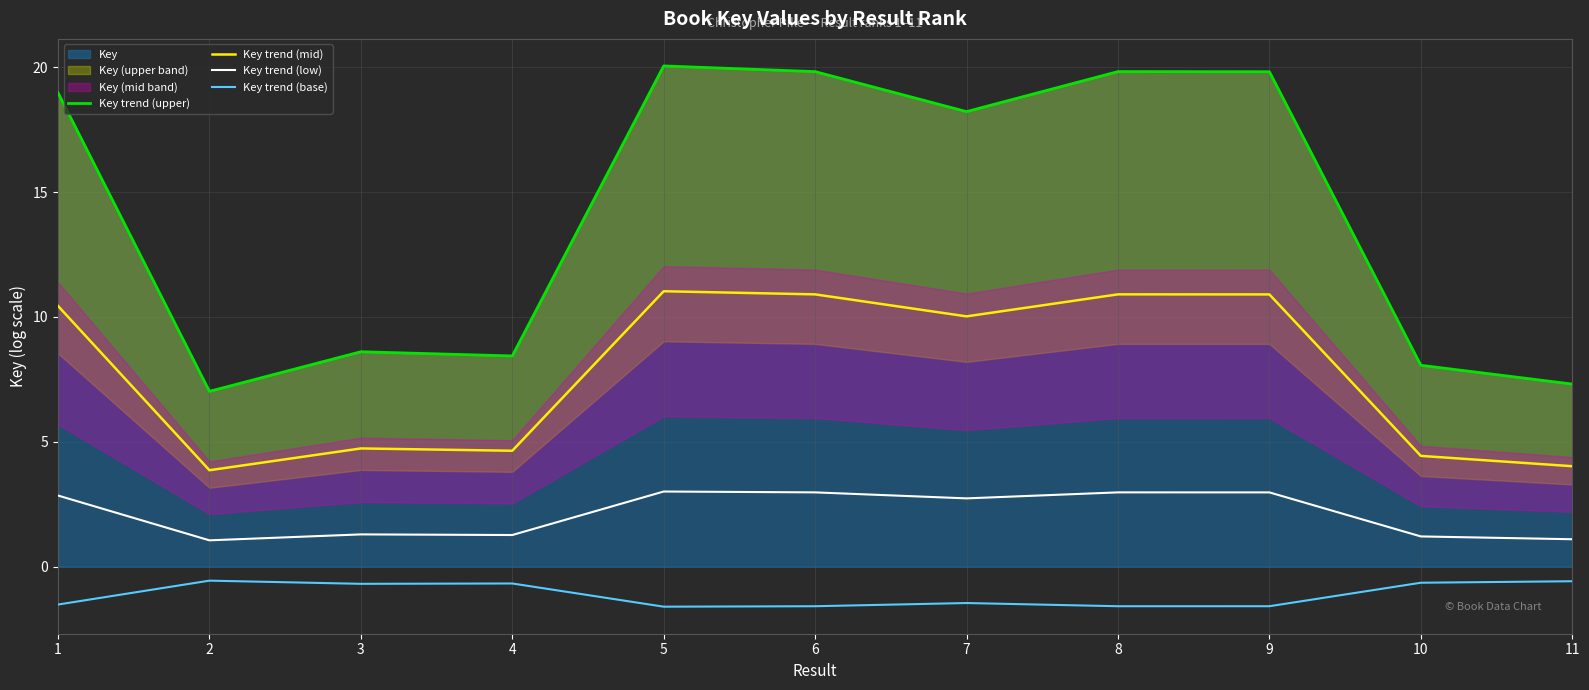

True or false: Key trend (upper) has a value of 14.7 at 4.

False